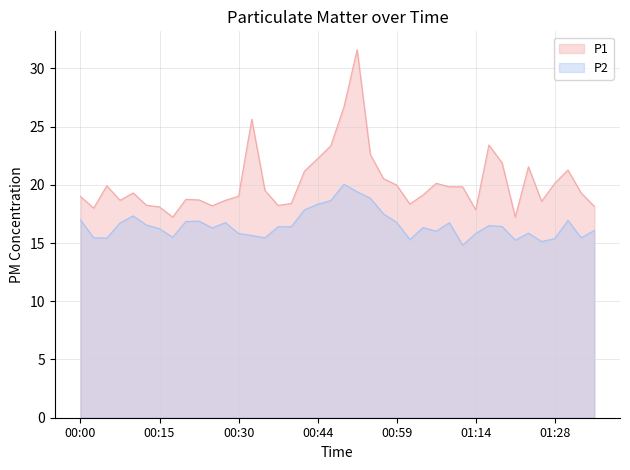

Does the chart have visible grid lines?

Yes